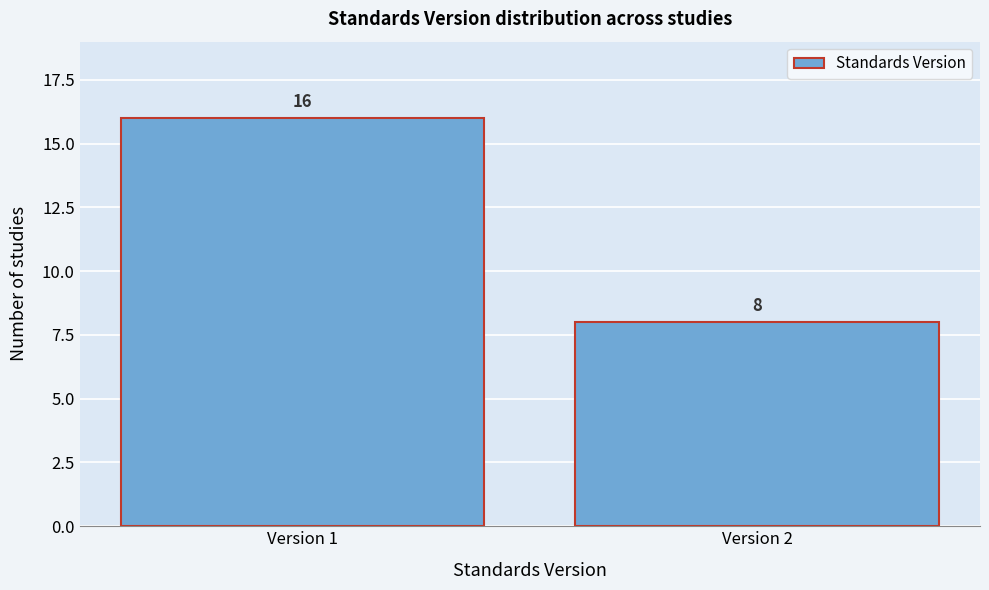

Reading left to right, extract all data points from this chart.

16	8